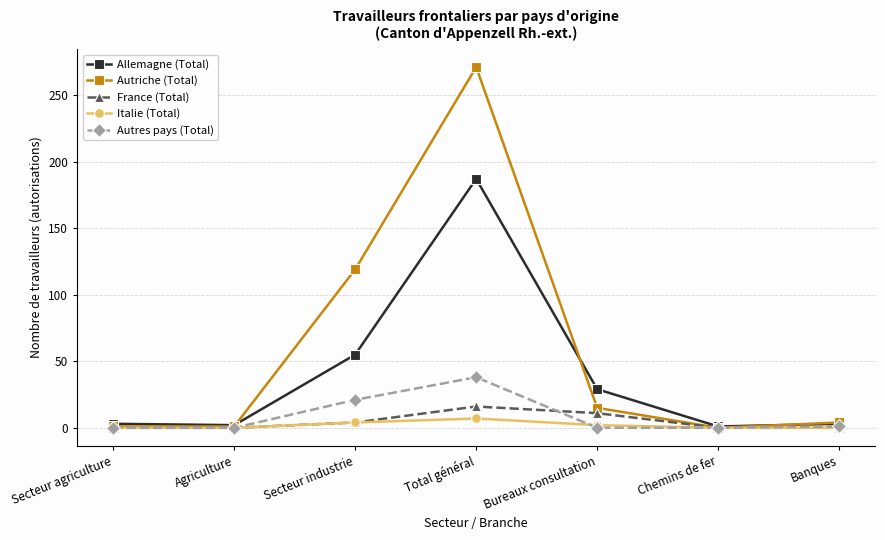

At which category does Allemagne (Total) reach its first local valley?

Agriculture